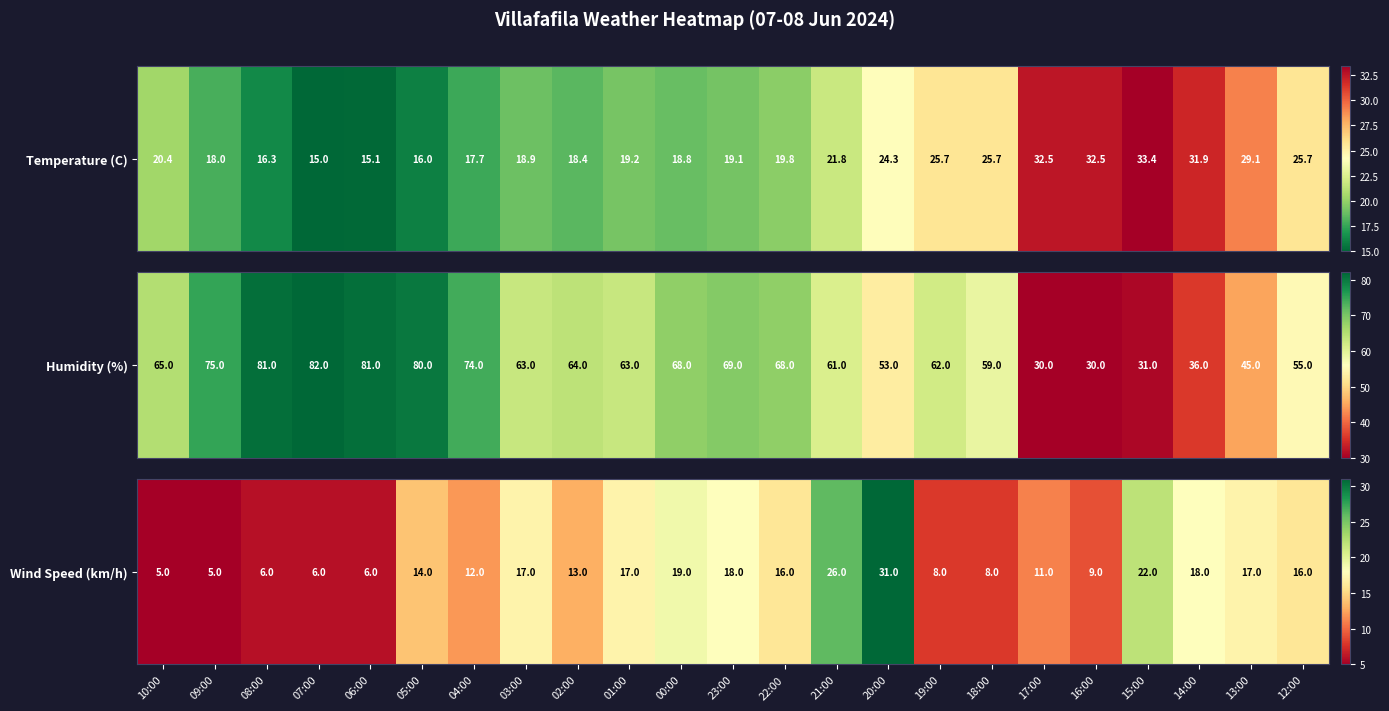

What is the average value?

14